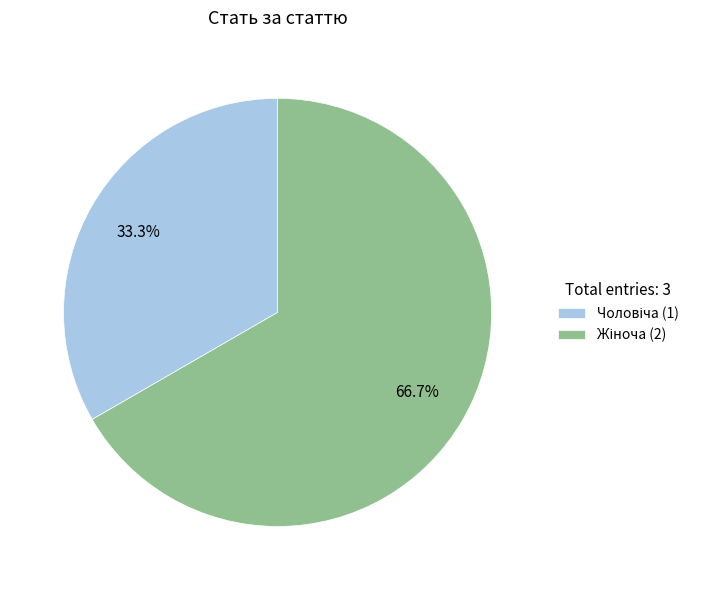

Does any single category account for the majority?

Yes